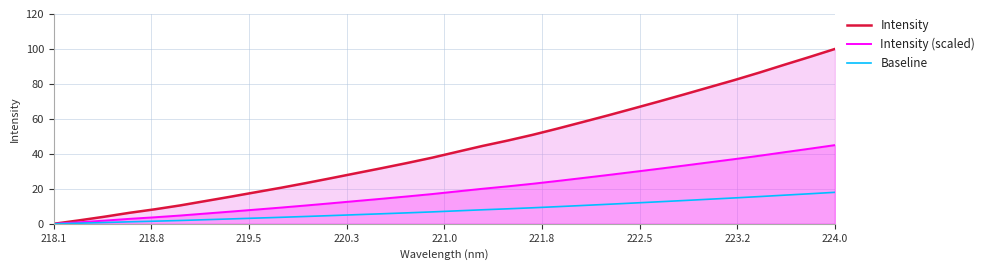

List the series in order of their peak value, highest first.

Intensity, Intensity (scaled), Baseline